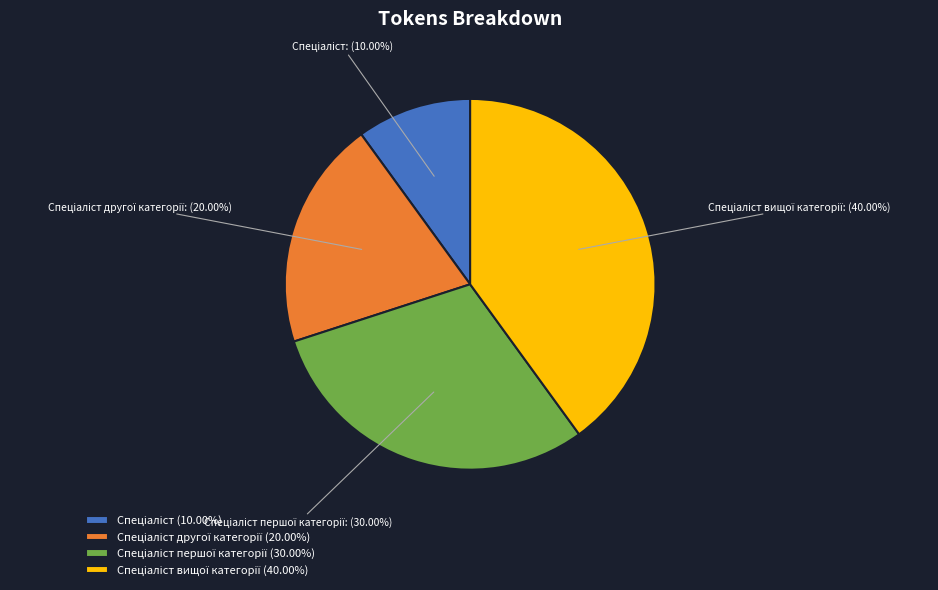

Is there any slice that represents more than half of the pie?

No